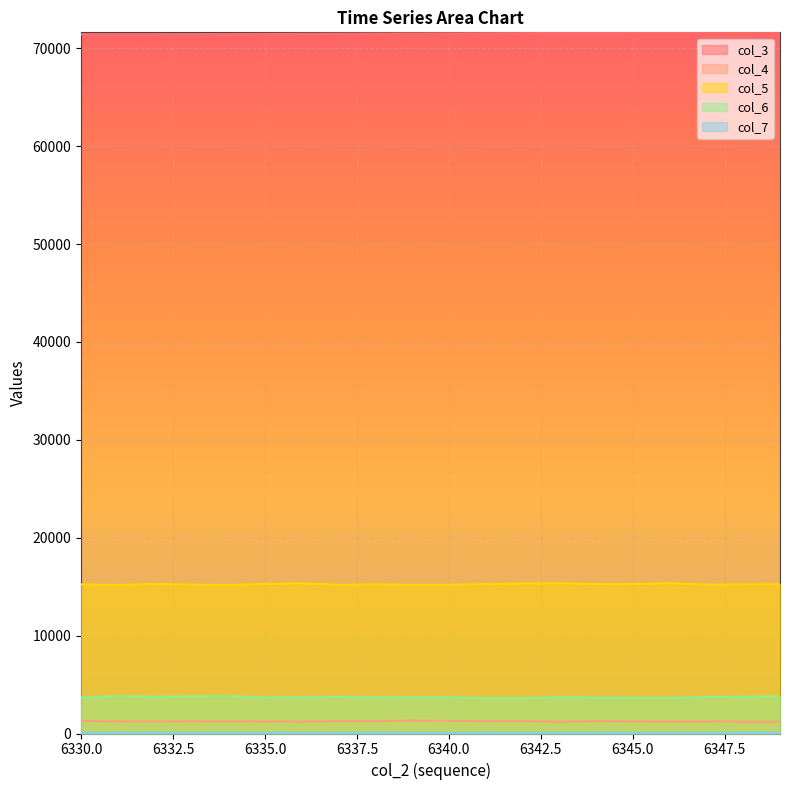

Which series changed the most between 6339 and 6340?

col_4